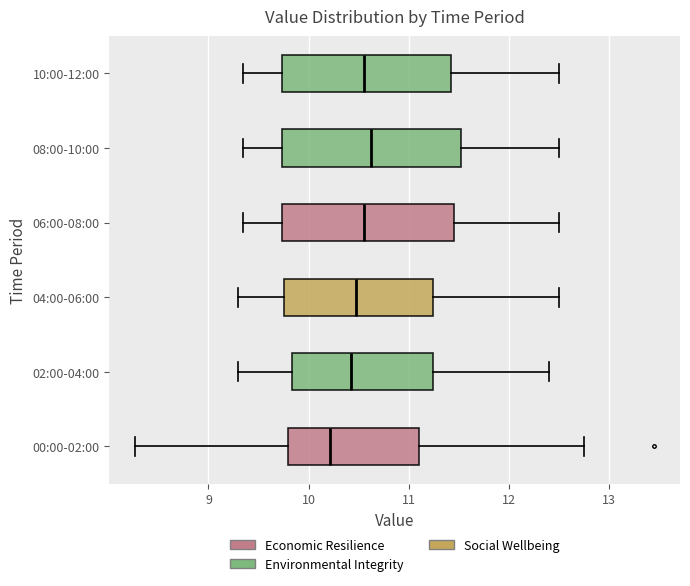

Where is the right edge of the box for 02:00-04:00 on the x-axis? The values are not printed on the chart, so give them approximately, as read against the axis.

11.2